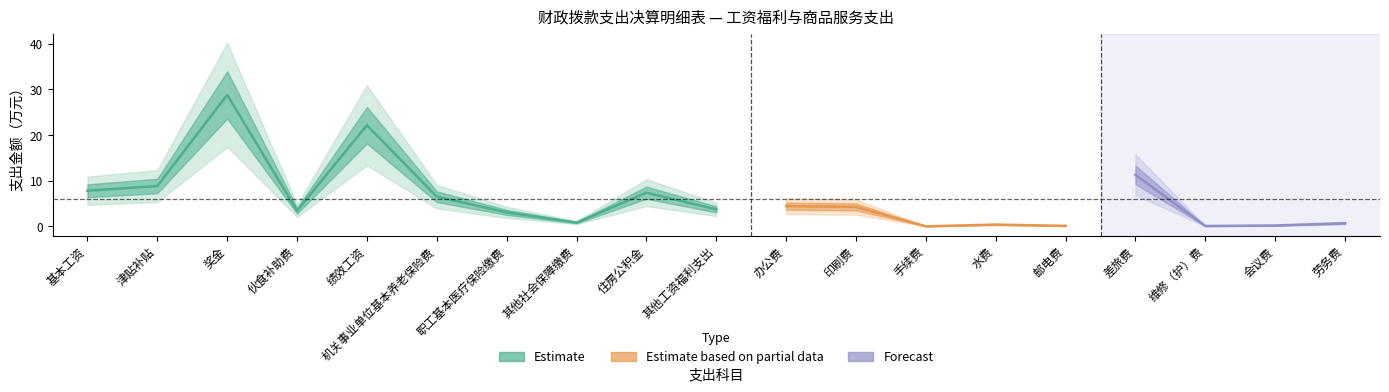

List the labels in order of value, smallest first.

手续费, 维修（护）费, 邮电费, 会议费, 水费, 劳务费, 其他社会保障缴费, 职工基本医疗保险缴费, 伙食补助费, 其他工资福利支出, 印刷费, 办公费, 机关事业单位基本养老保险费, 住房公积金, 基本工资, 津贴补贴, 差旅费, 绩效工资, 奖金